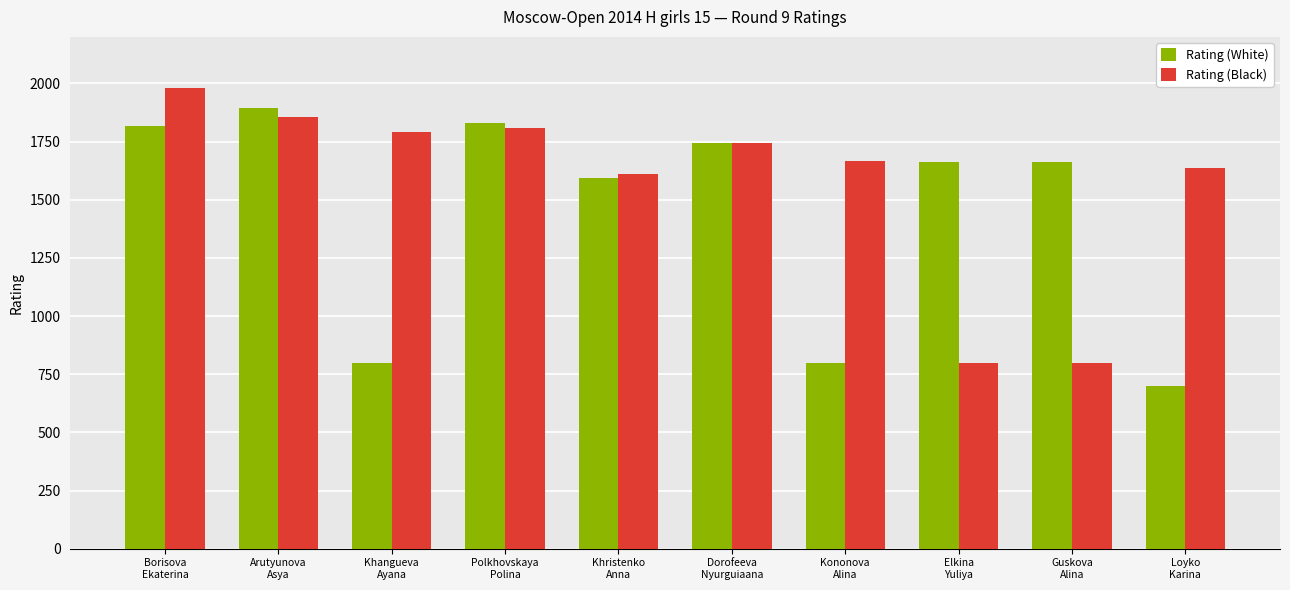

What is the sum of all Rating (White) values?

14505